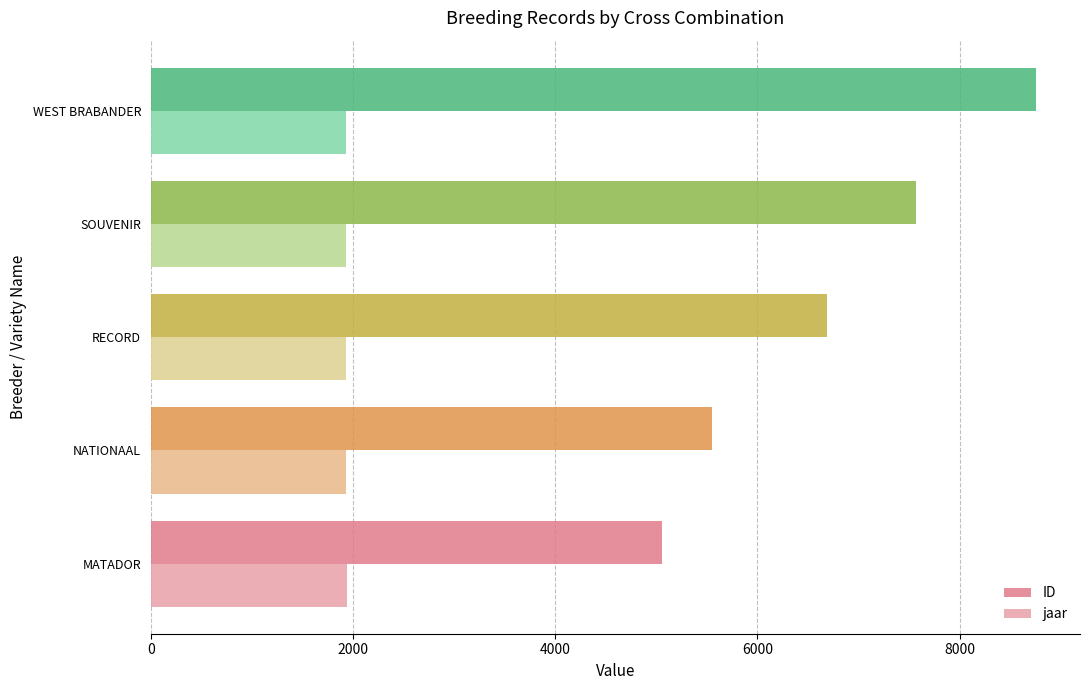

Which series has the widest spread of values?

ID